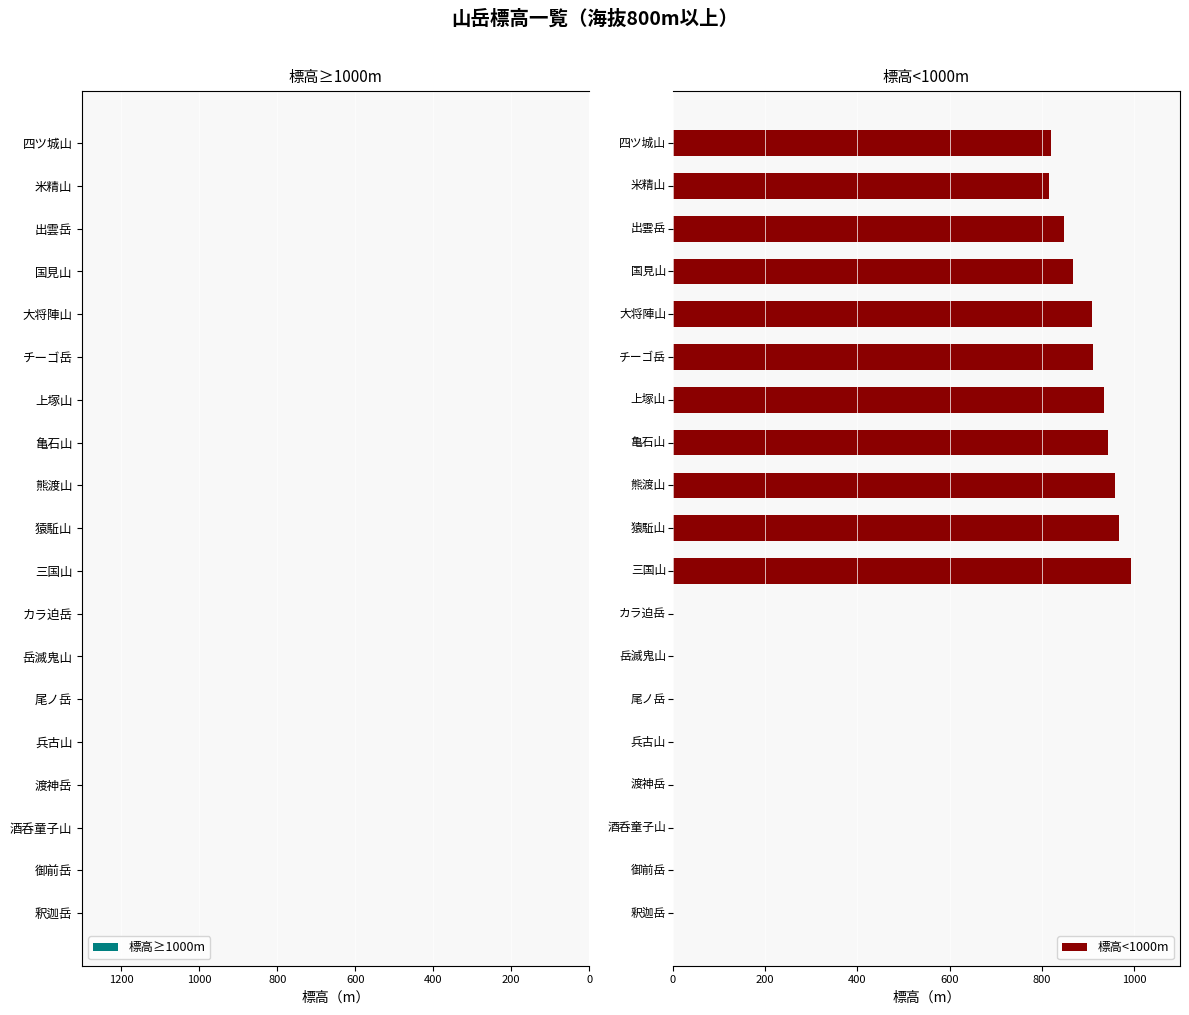

Is it true that 標高<1000m equals 440 at チーゴ岳?

False